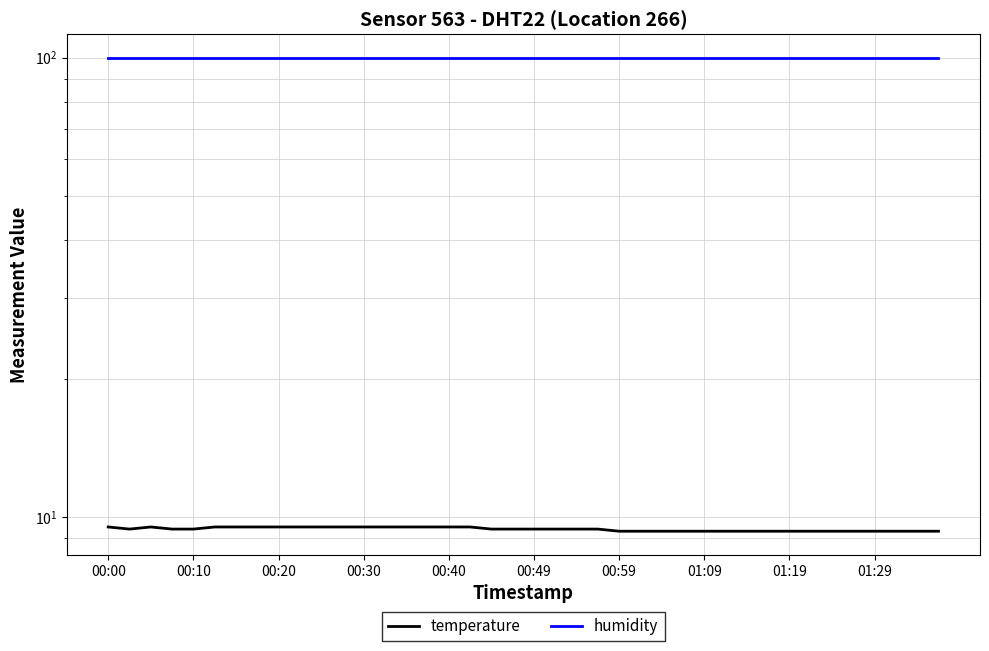

Which series has the widest spread of values?

temperature